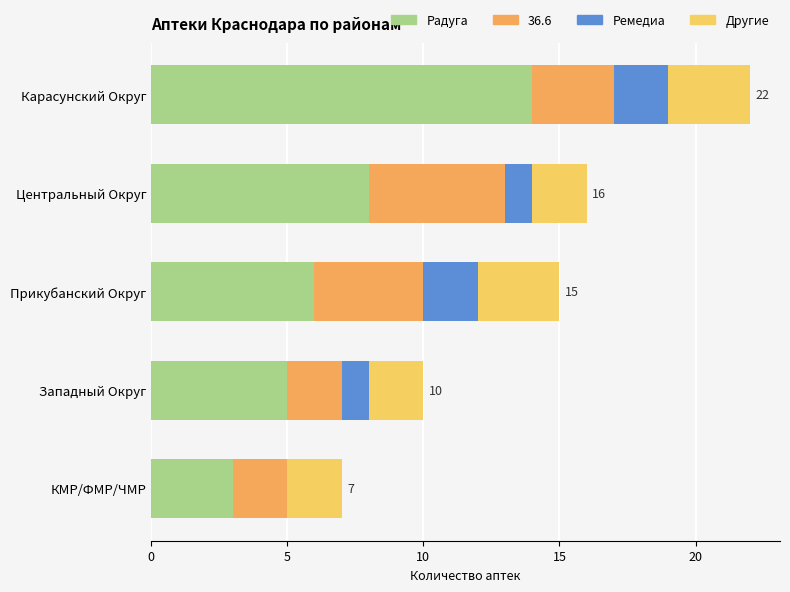

At which category is the sum across all series the highest?

Карасунский Округ